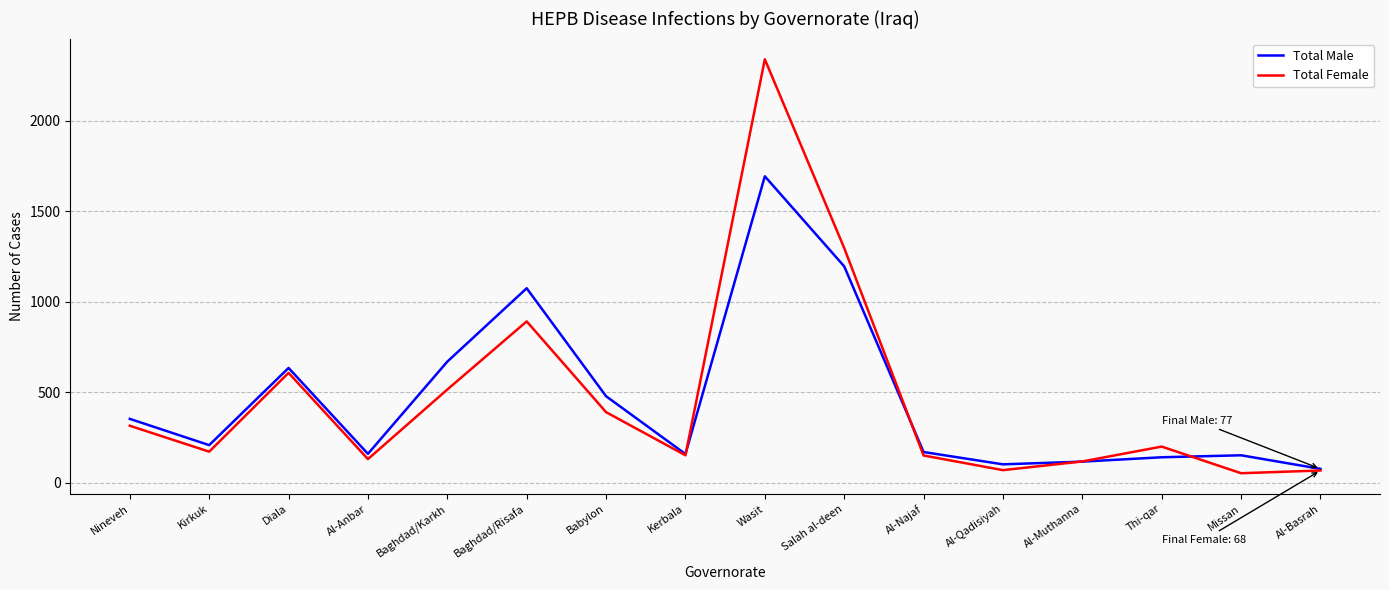

What is the minimum value shown in the chart?

53